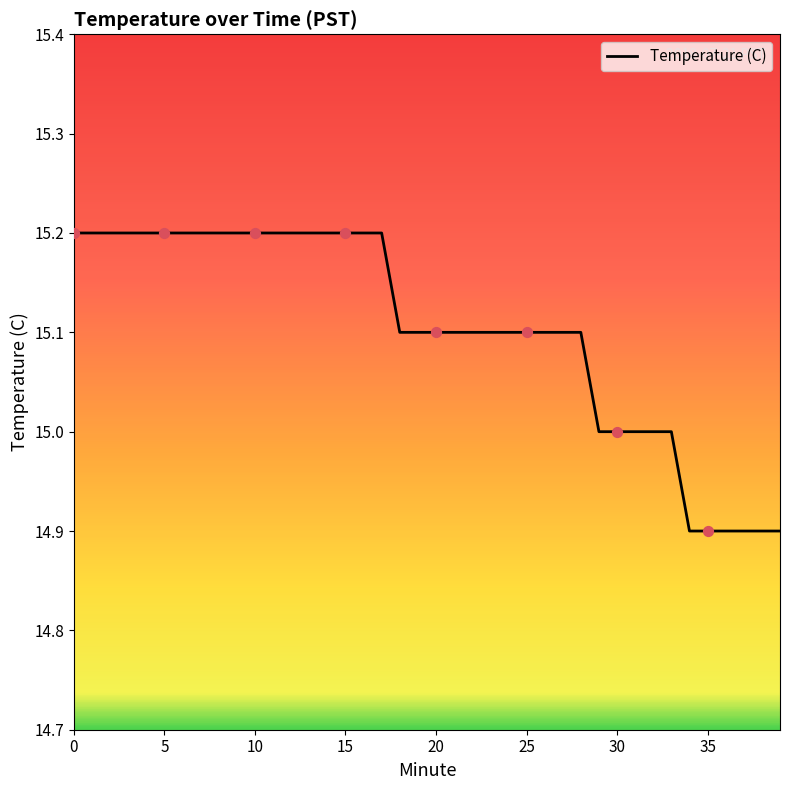

What is the maximum value shown in the chart?

15.2